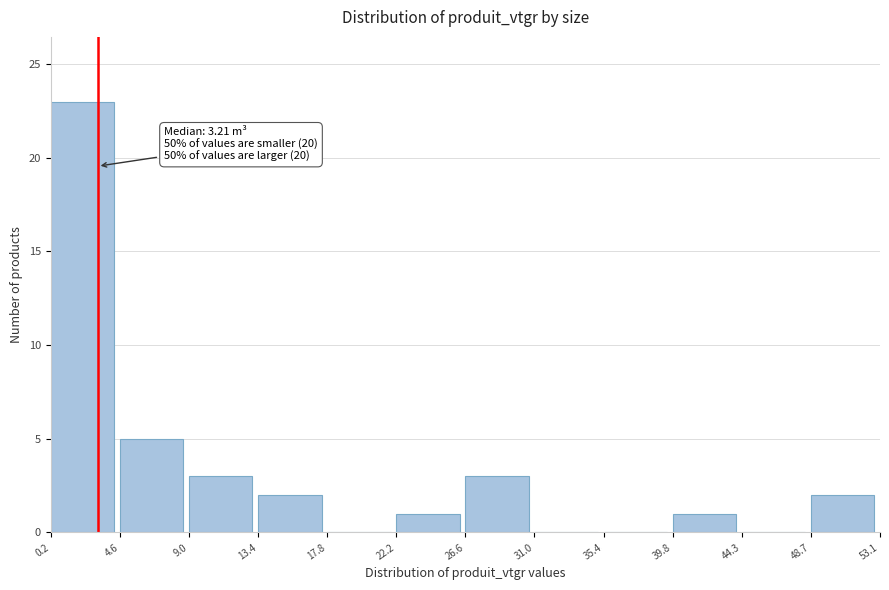

Which range on the x-axis has the tallest bar?

0.2 to 4.6